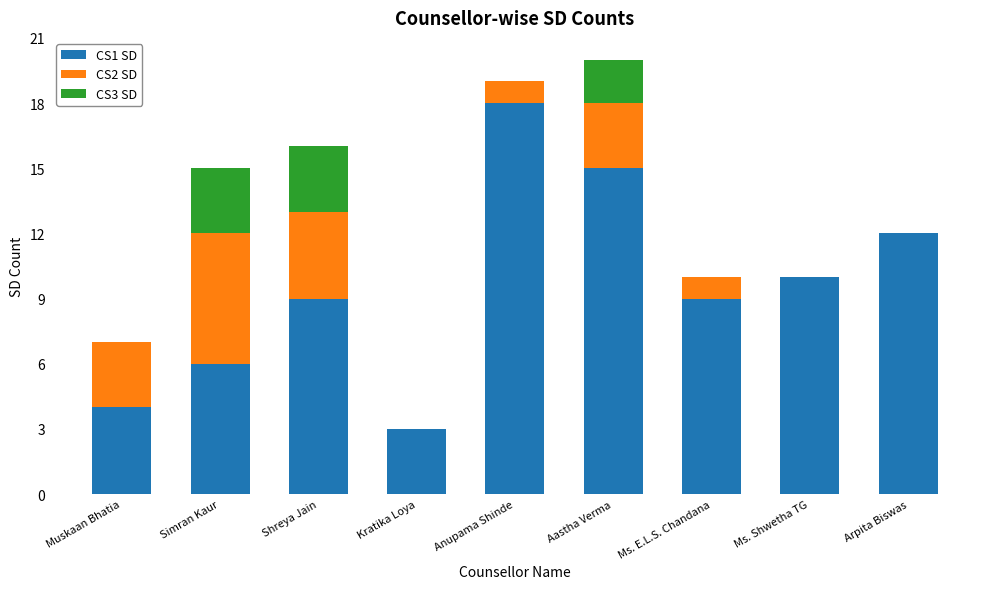

The value of CS1 SD at Anupama Shinde is 12. True or false?

False